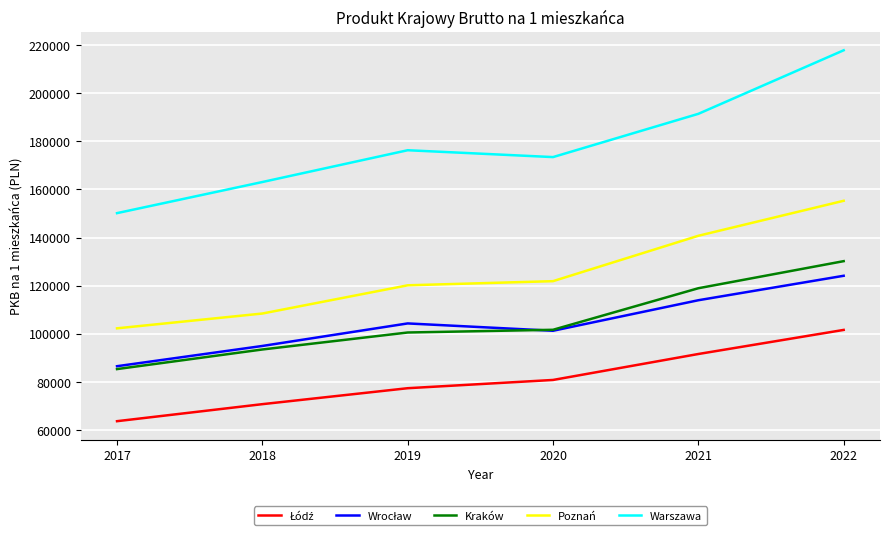

List the labels in order of Warszawa value, largest first.

2022, 2021, 2019, 2020, 2018, 2017